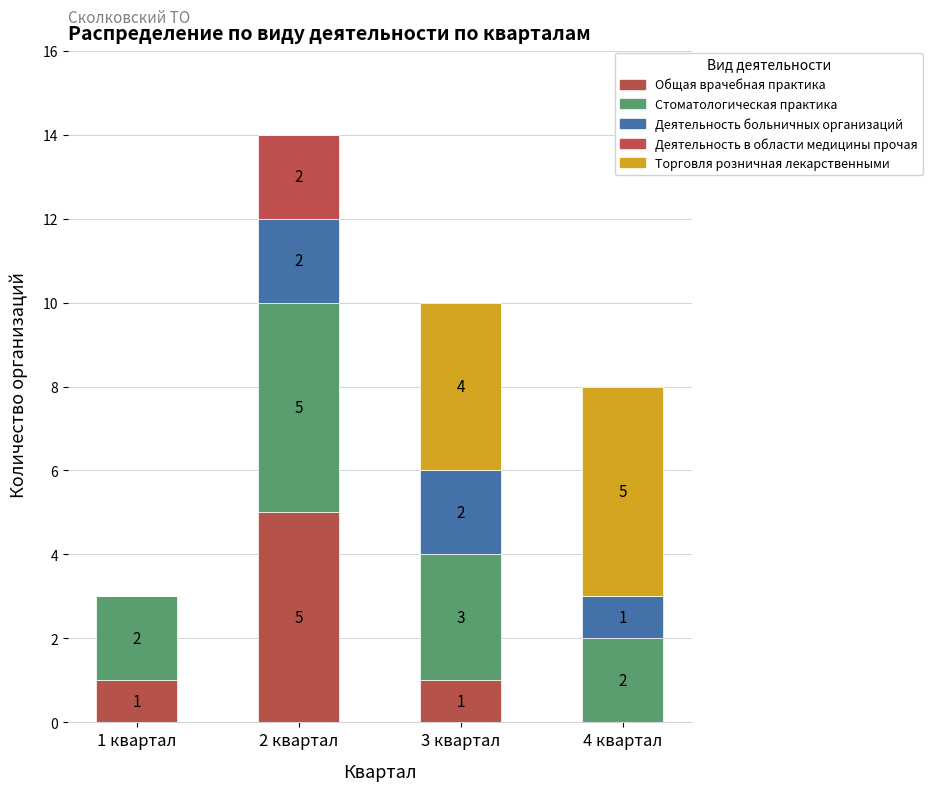

What is the label of the 3rd bar from the right?

2 квартал